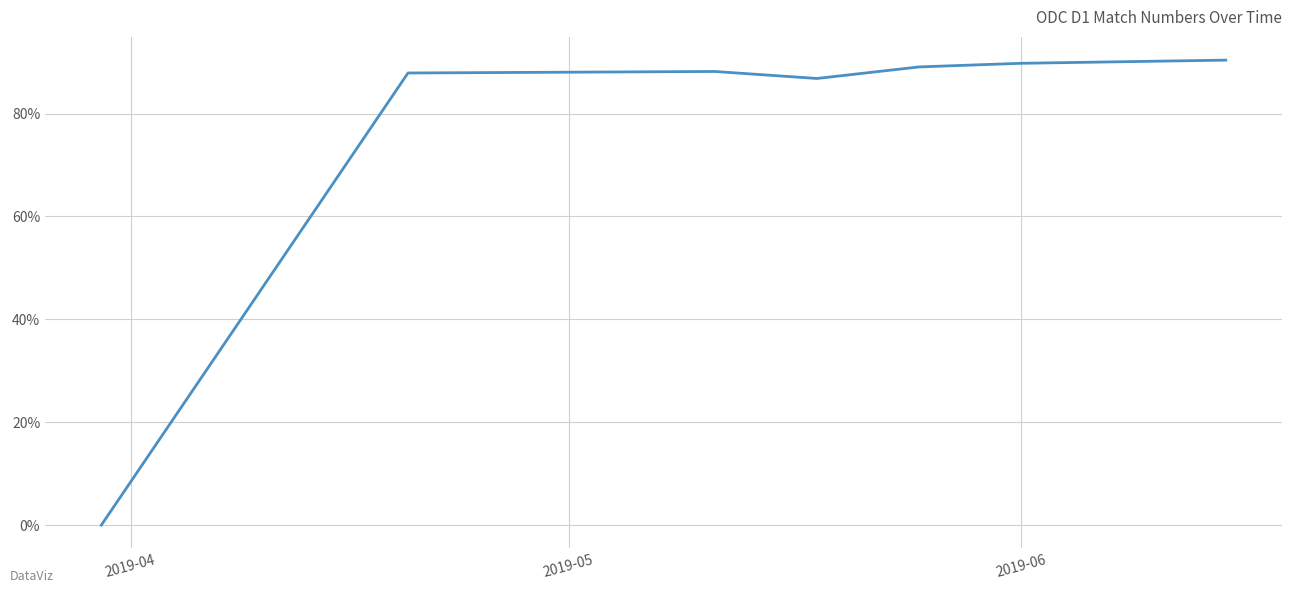

What is the greatest value displayed?

90.4